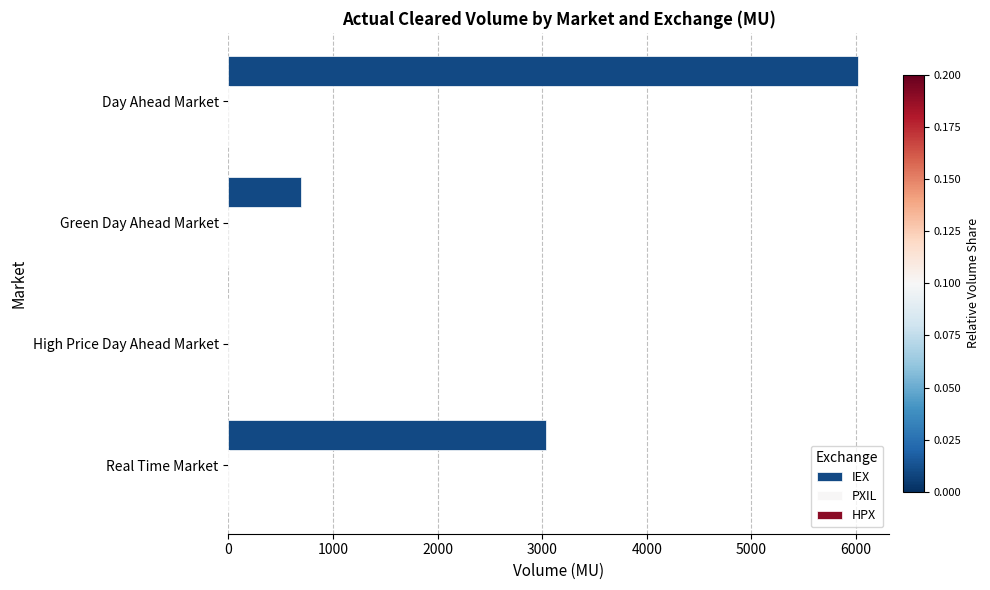

The value of IEX at Real Time Market is 3035.9. True or false?

True